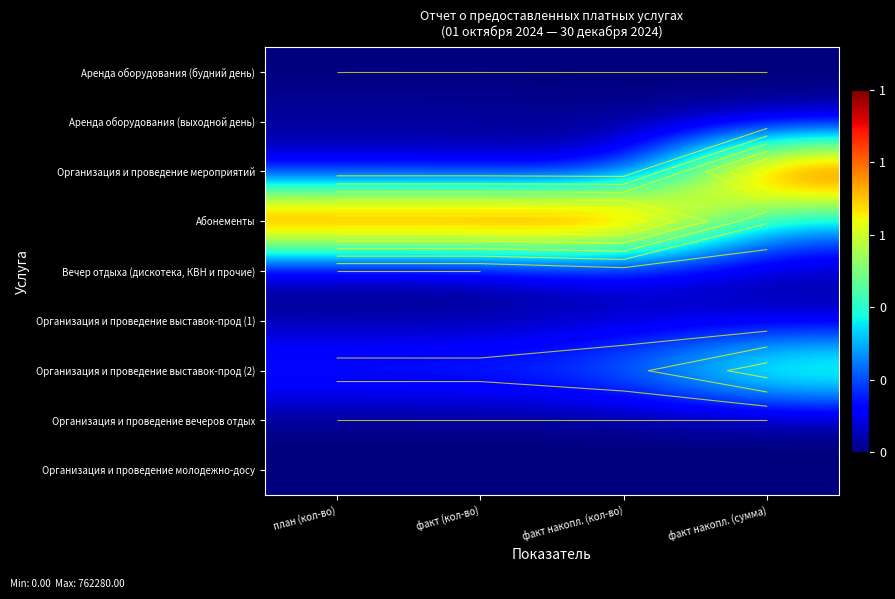

Which category has the lowest value across all series?

план (кол-во)